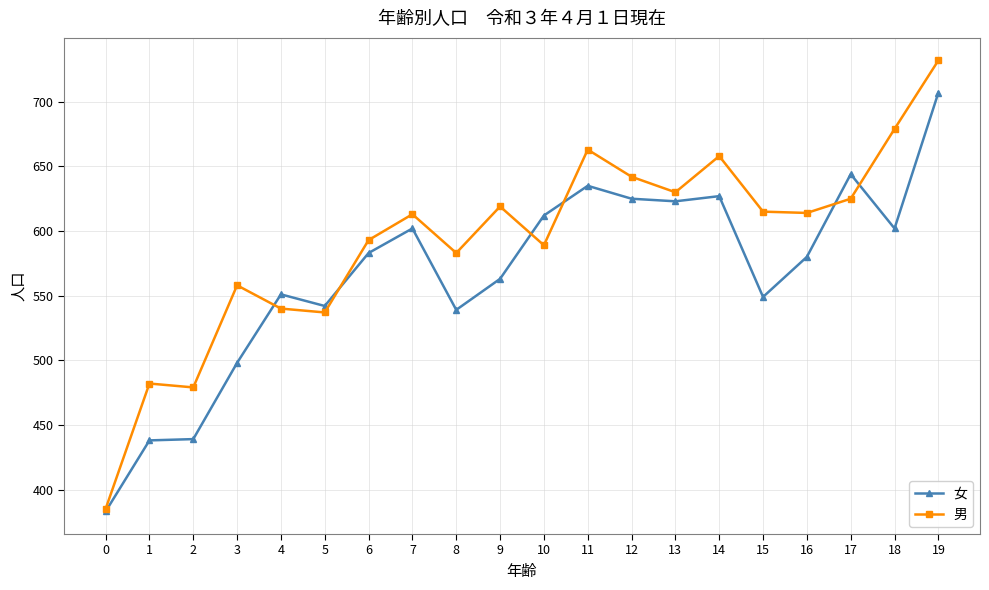

Rank the series by their average value, from highest to lowest.

男, 女